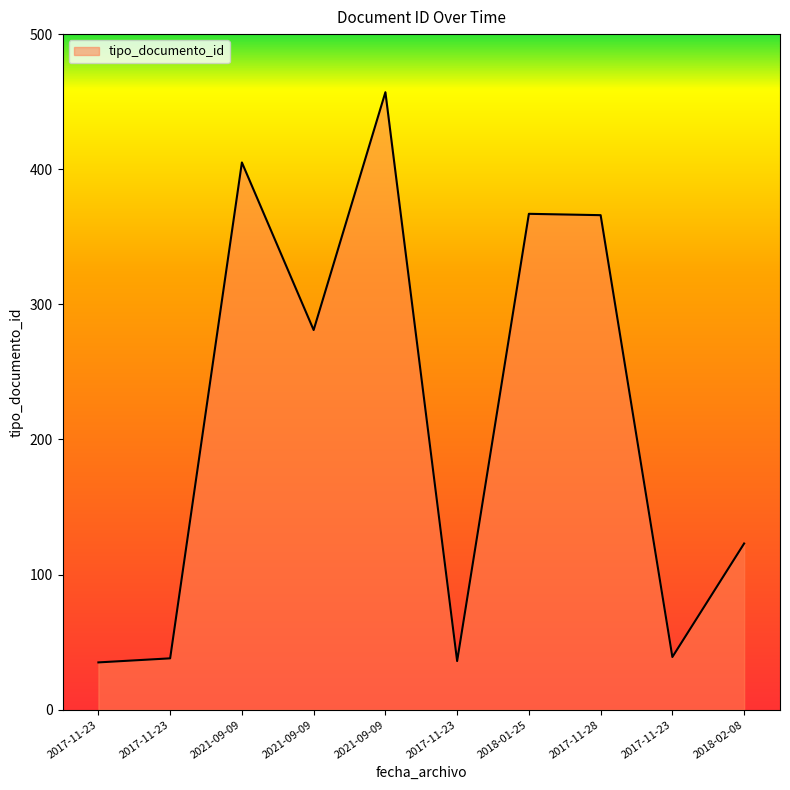

Does the chart display data point markers on the line(s)?

No